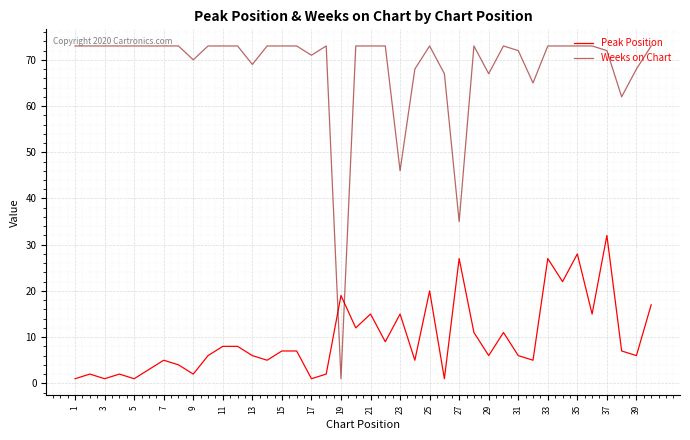

What is the average value of the Weeks on Chart series?

68